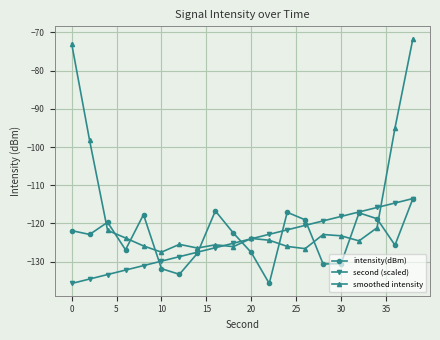

Which series has the largest range (max minus min)?

smoothed intensity